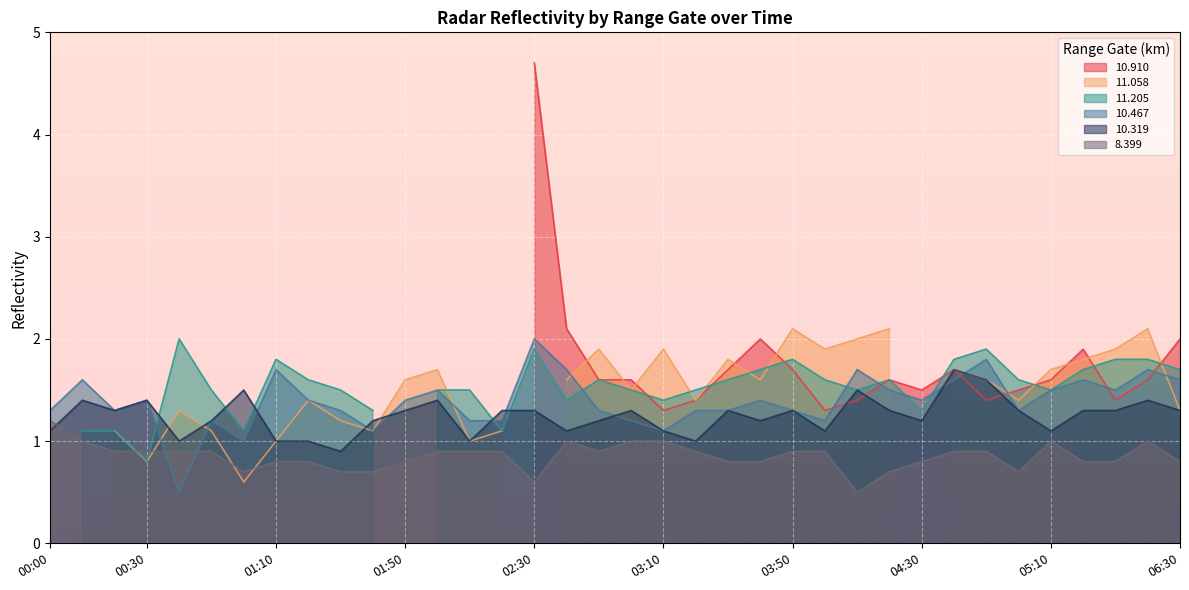

True or false:   8.399 and  10.319 intersect in this chart.

True